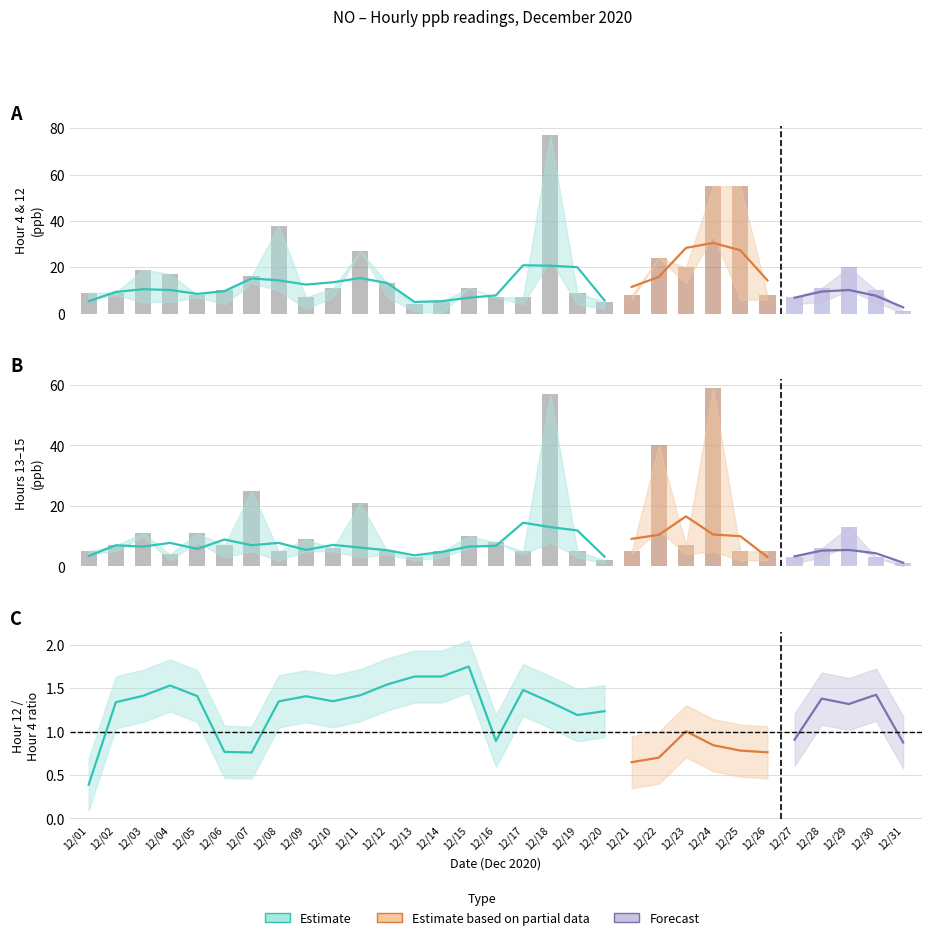

Is it true that Hour 4 equals 38 at 12/08?

True